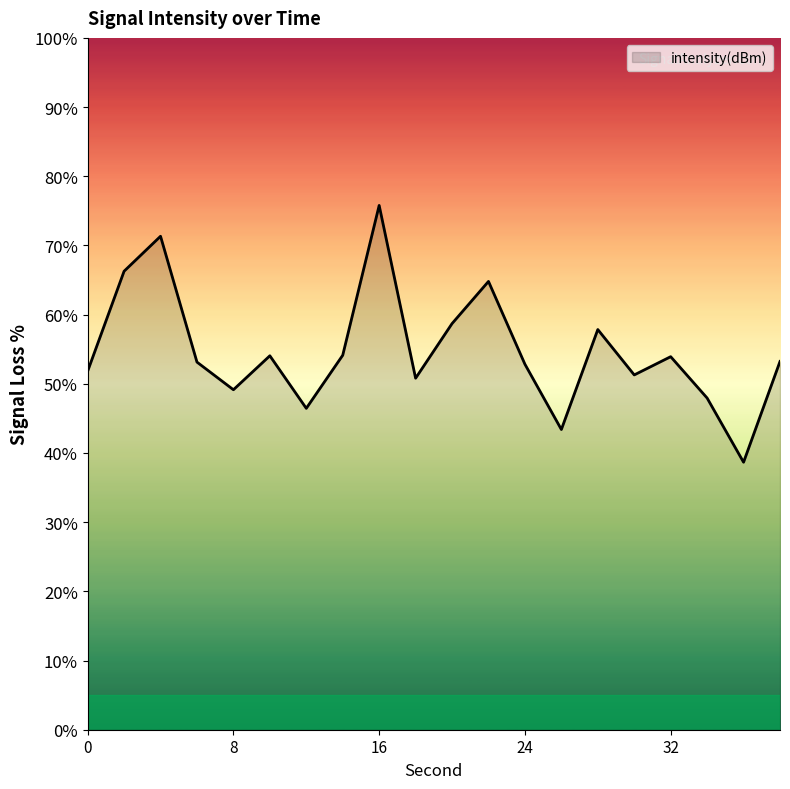

What is the minimum value shown in the chart?

38.7